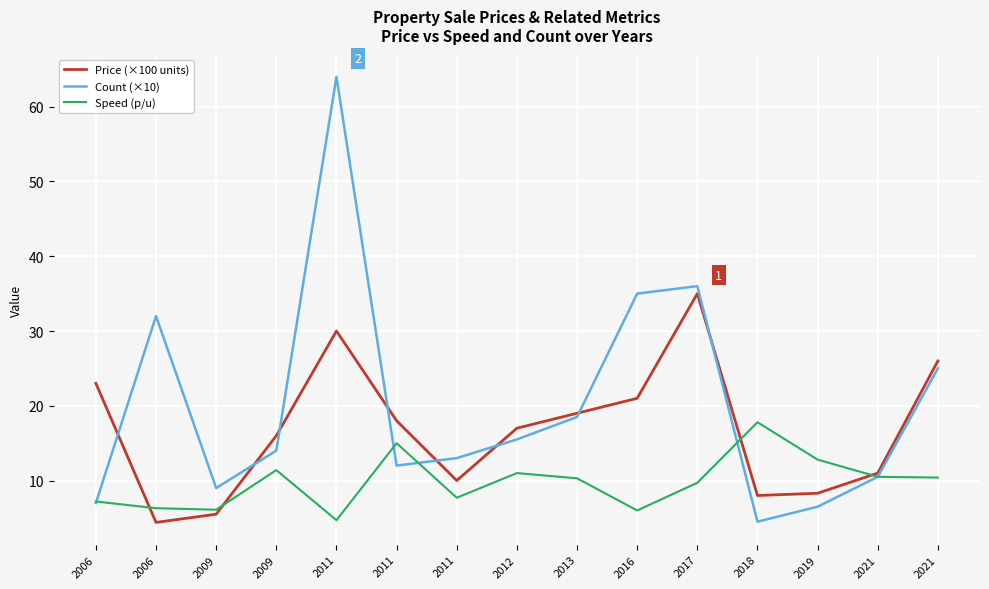

How many times do Speed (p/u) and Price (×100 units) cross each other?

4